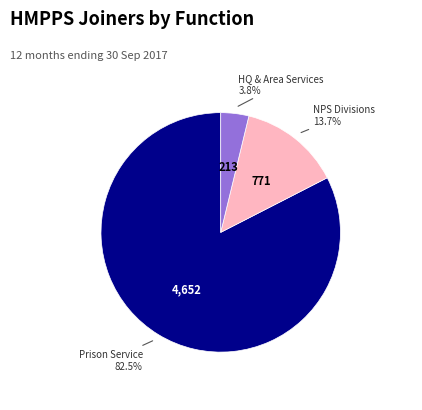

Does any single category account for the majority?

Yes